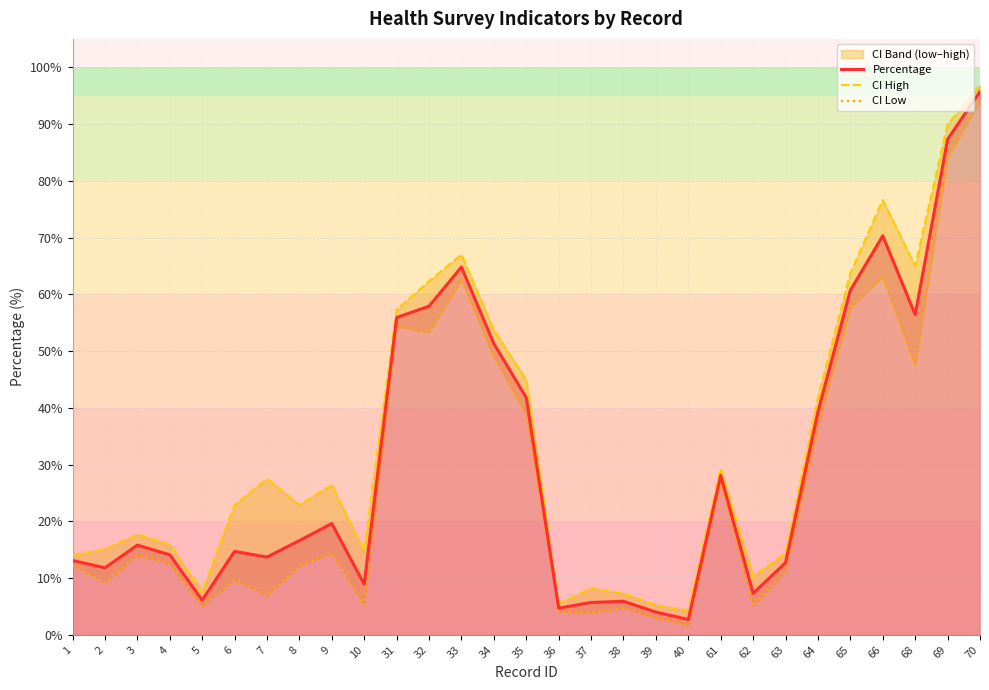

What is the difference between the maximum and minimum values in the Percentage series?

93.0